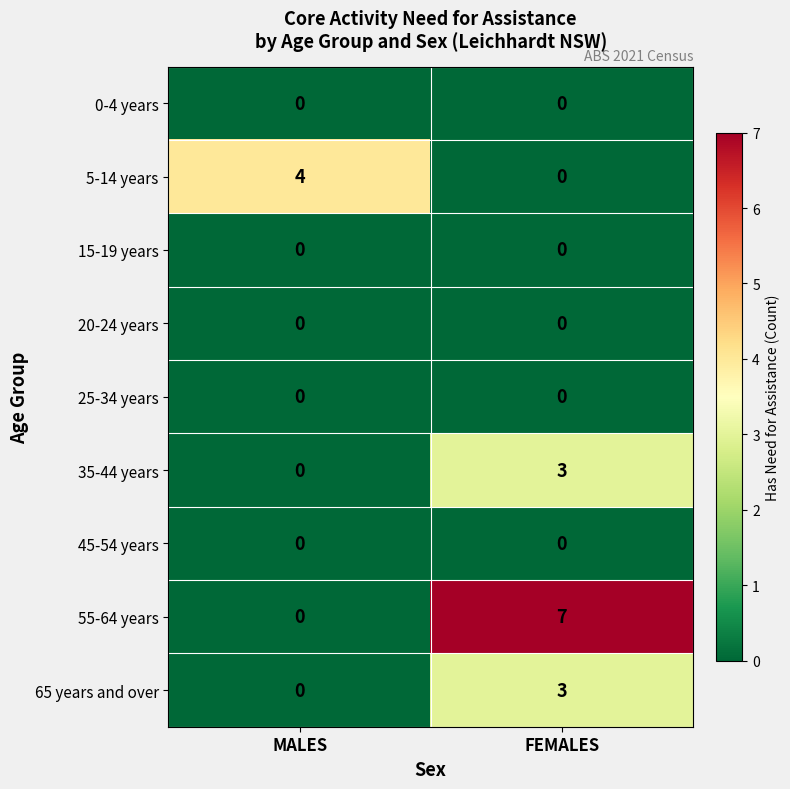

Which label corresponds to the largest value in the chart?

FEMALES